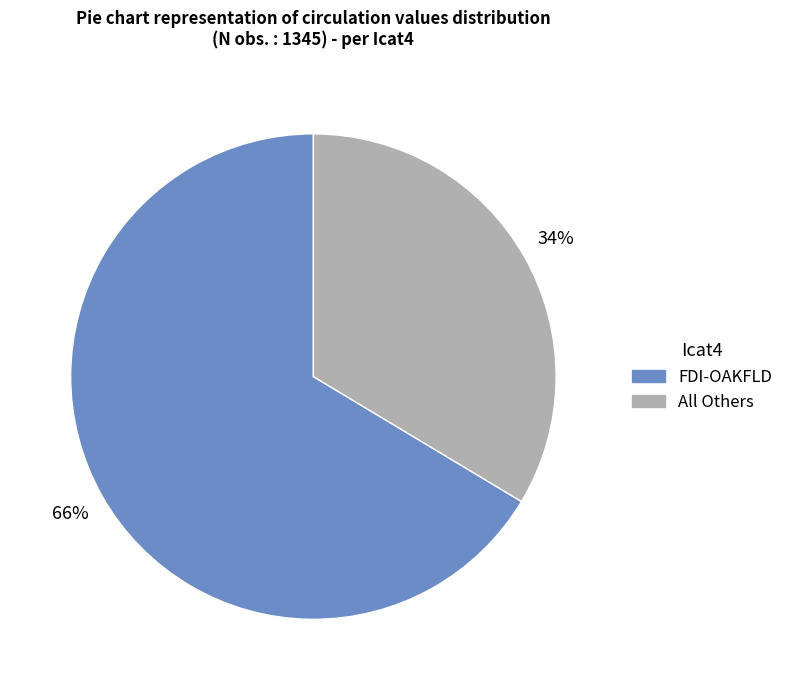

Is there a majority slice in this chart?

Yes